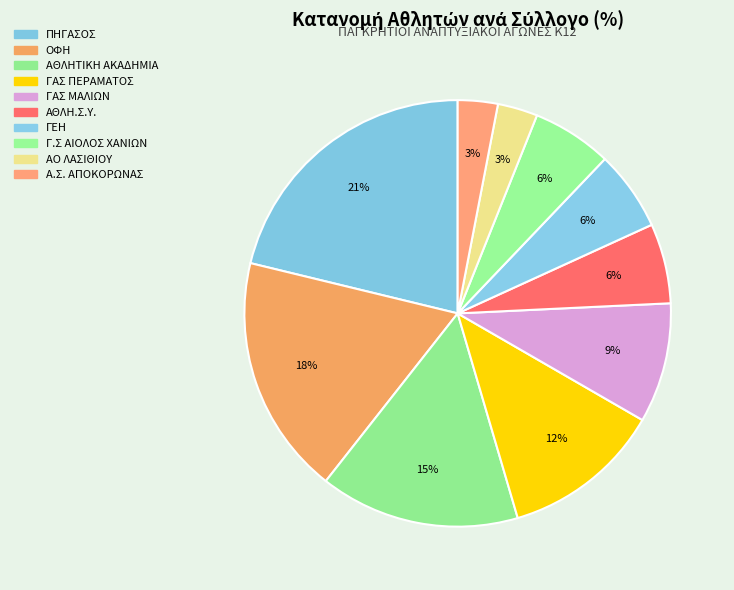

Is there a majority slice in this chart?

No